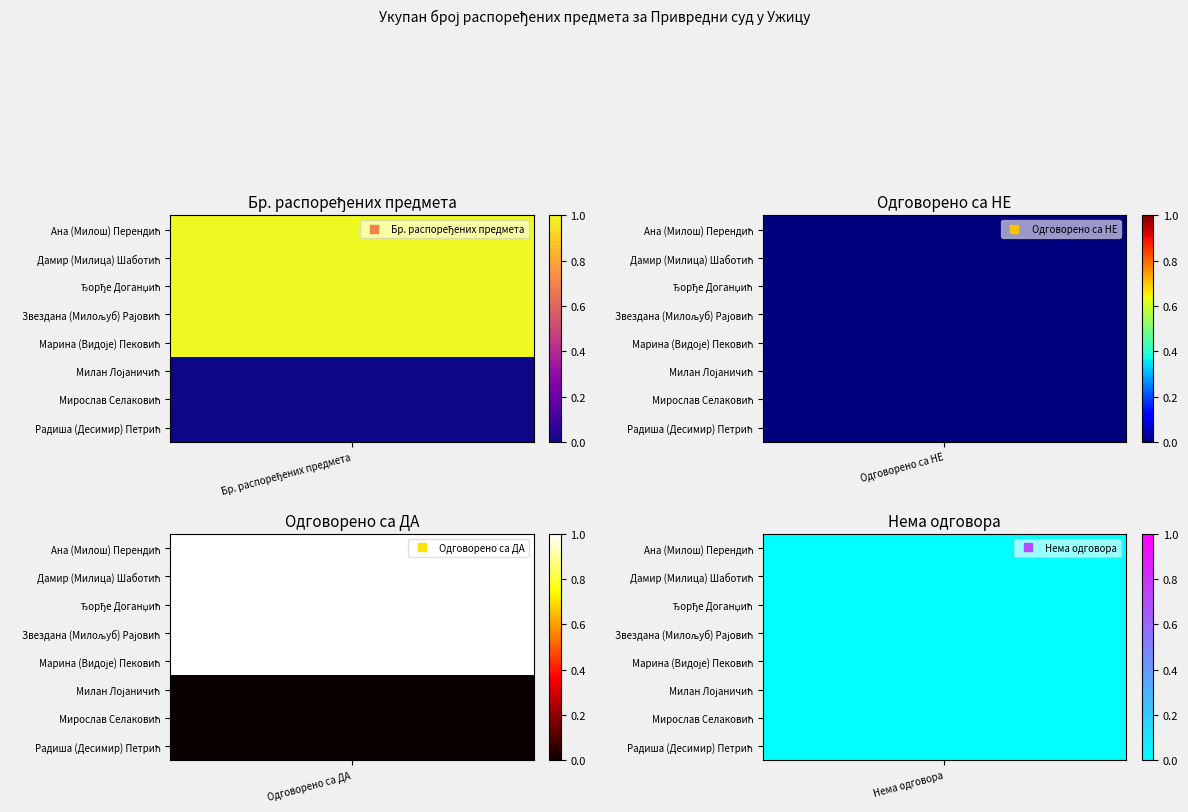

Rank the categories by Мирослав Селаковић value from lowest to highest.

0, 1, 2, 3